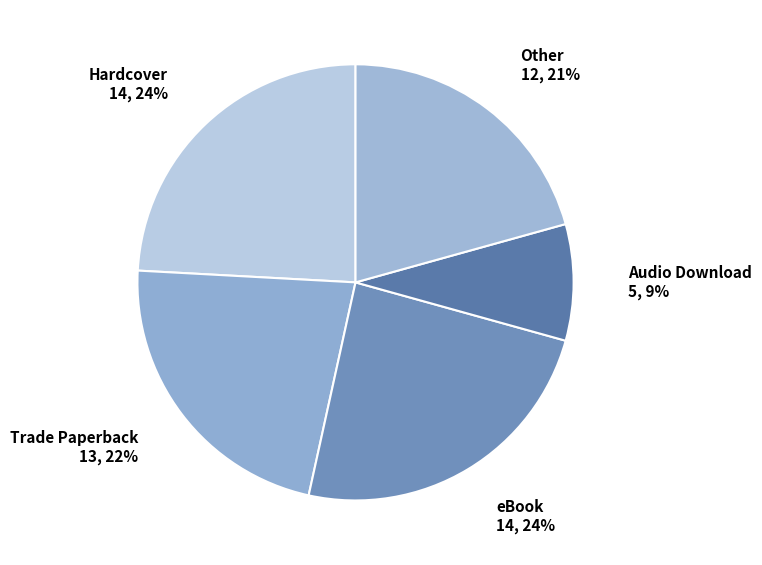

What is the smallest slice in the pie chart?

Audio Download